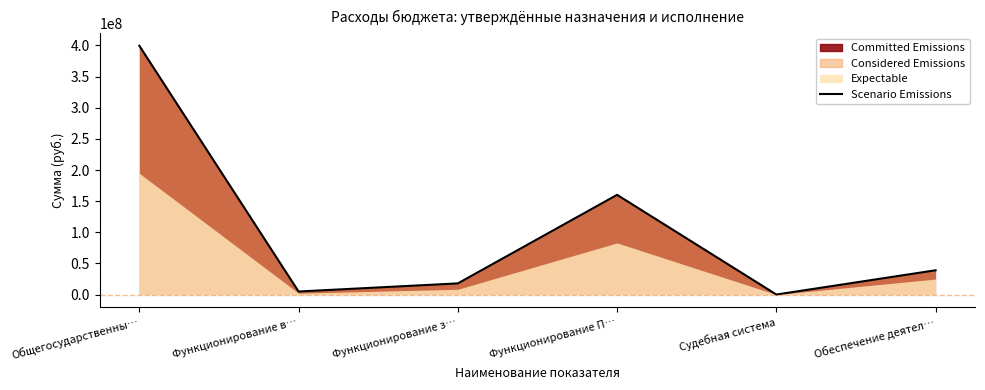

Reading left to right, list all the values displayed in this chart.

399480625.3	4917600.0	17929700.0	160123300.0	62000.0	38995200.0